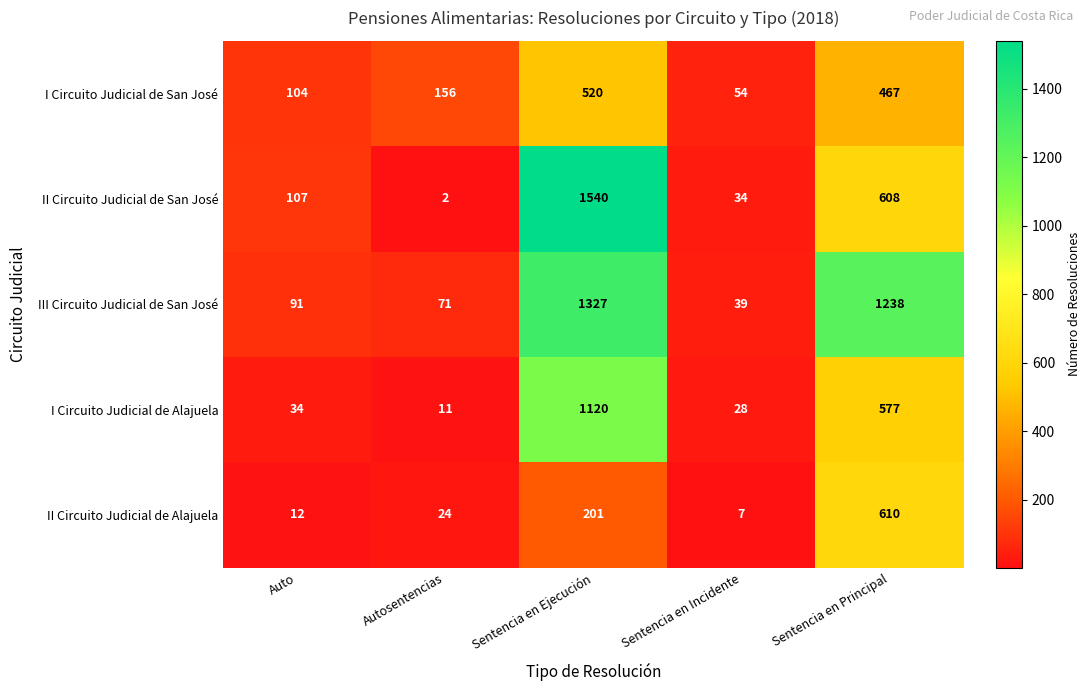

Between Auto and Sentencia en Principal, which series saw the biggest shift?

III Circuito Judicial de San José